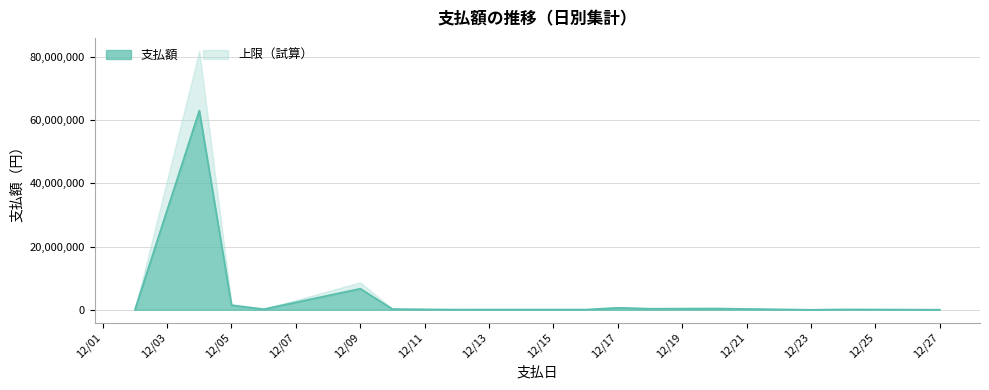

What is the value of the 36th point from the left?

1155